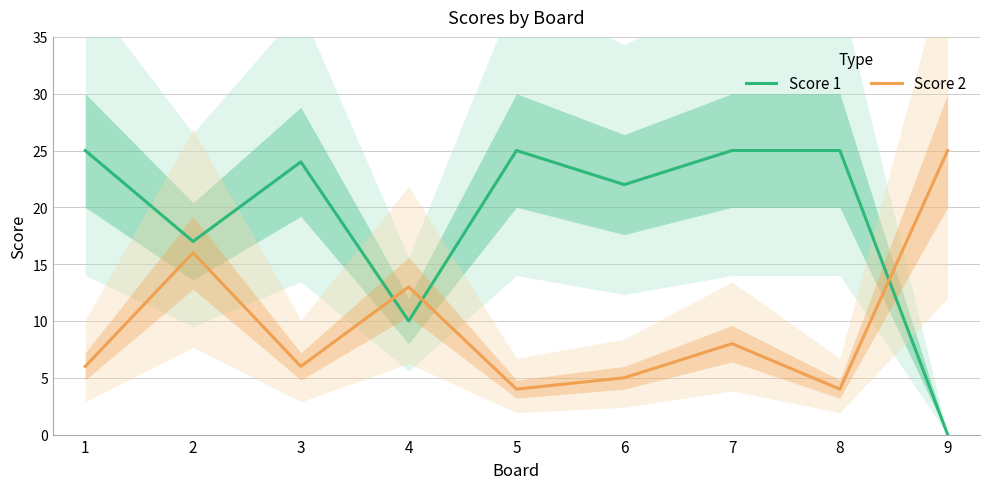

List the series in order of their overall mean, lowest first.

Score 2, Score 1